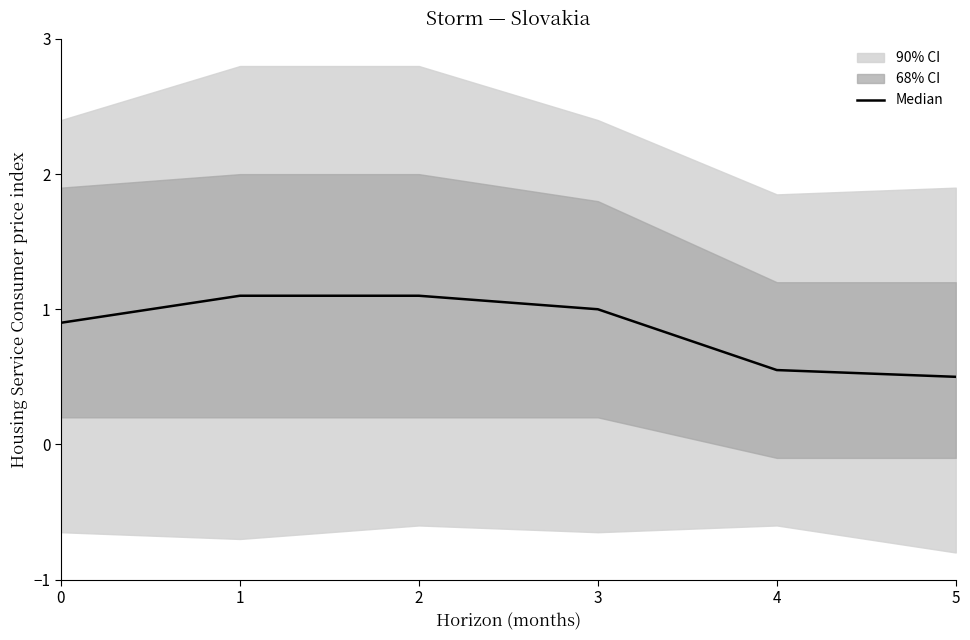

Reading left to right, what are all the values shown in this chart?

0=0.9	1=1.1	2=1.1	3=1.0	4=0.6	5=0.5